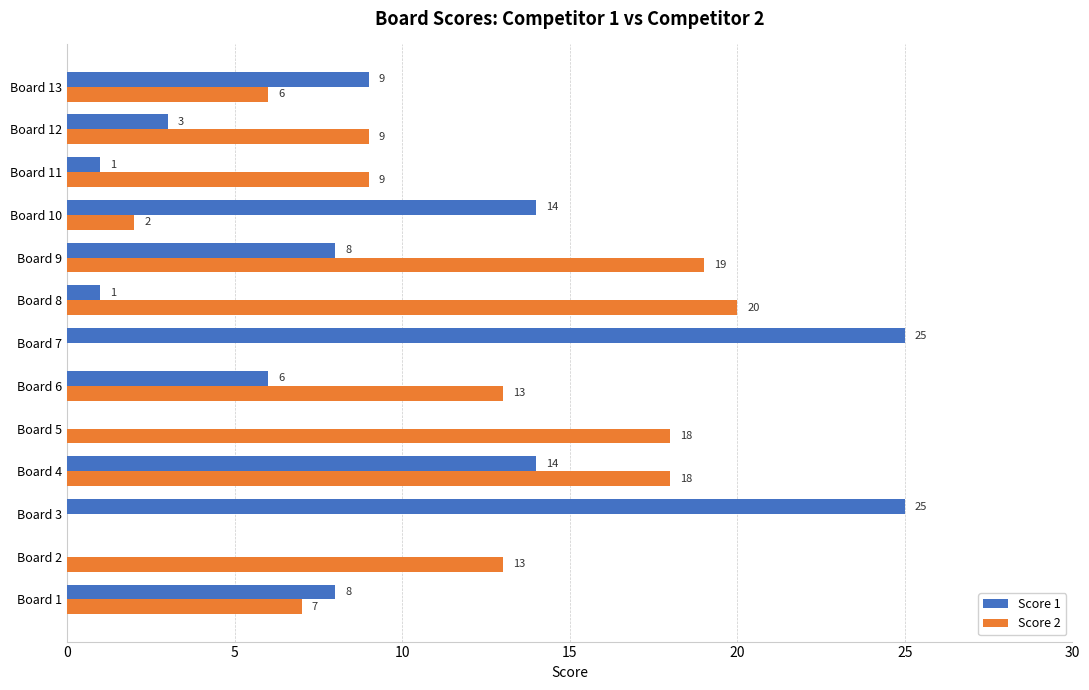

What is the sum of all Score 2 values?

134